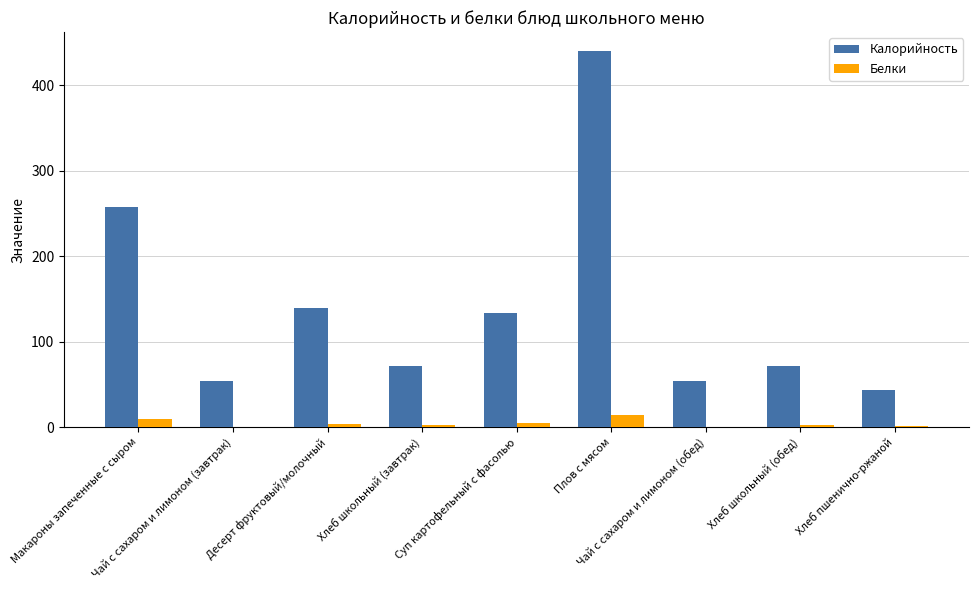

What is the greatest value displayed?

440